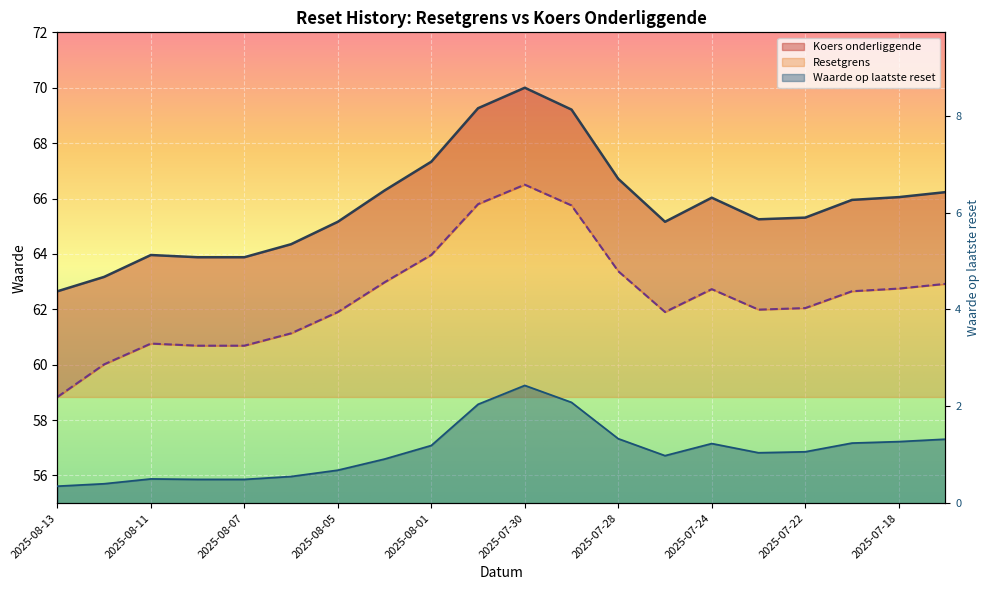

At how many categories does at least one series exceed 58?

20